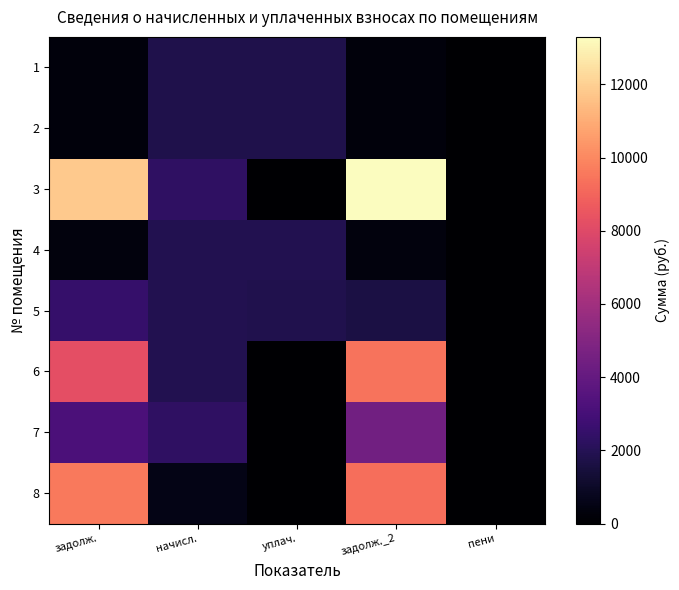

At how many categories does at least one series exceed 3462?

2